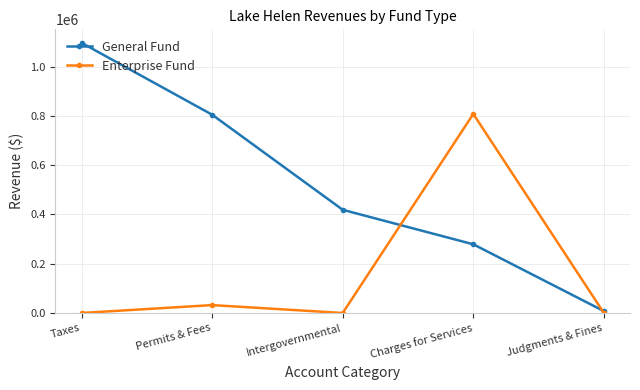

Reading left to right, what are all the values shown in this chart?

General Fund: Taxes=1096710	Permits & Fees=804949	Intergovernmental=418890	Charges for Services=278841	Judgments & Fines=7620
Enterprise Fund: Taxes=0	Permits & Fees=32000	Intergovernmental=0	Charges for Services=808096	Judgments & Fines=0